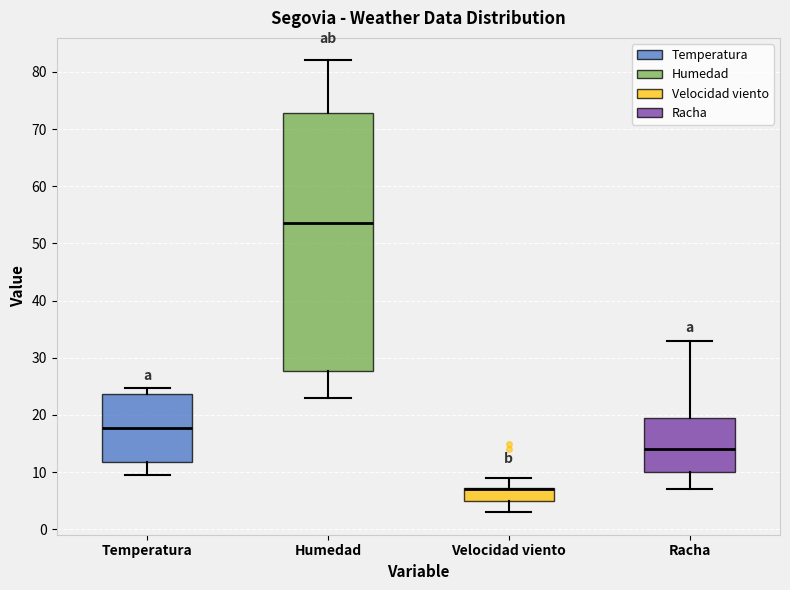

Reading left to right, transcribe this box plot: for each box, give where its median line is, the range the box spans, and where its two whiskers end, as read against the y-axis. The values are not printed on the chart, so give them approximately, as read against the axis.

Temperatura: median 18, box 12 to 24, whiskers 10 to 25
Humedad: median 54, box 28 to 73, whiskers 23 to 82
Velocidad viento: median 7 (drawn on the box's upper edge), box 5 to 7, whiskers 3 to 9
Racha: median 14, box 10 to 20, whiskers 7 to 33